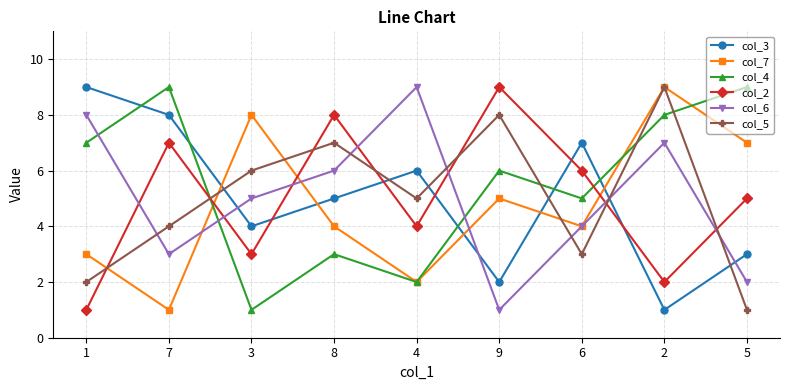

What position from the right is 9?

4